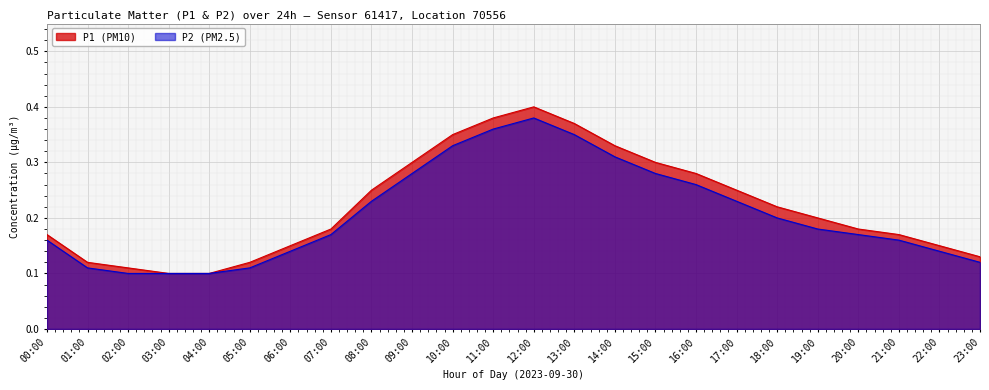

Which series has the largest total across all categories?

P1